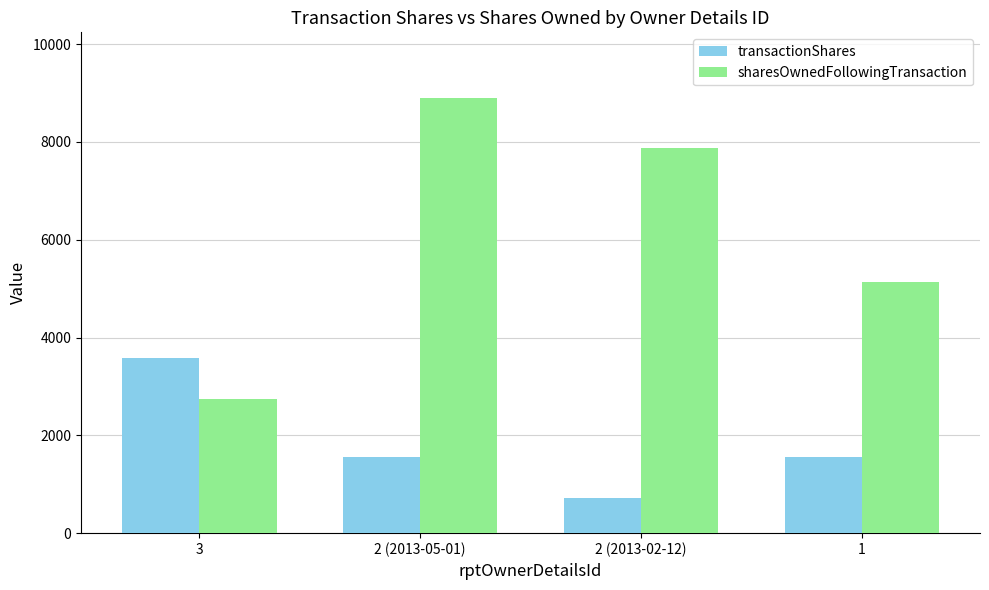

What is the maximum value shown in the chart?

8905